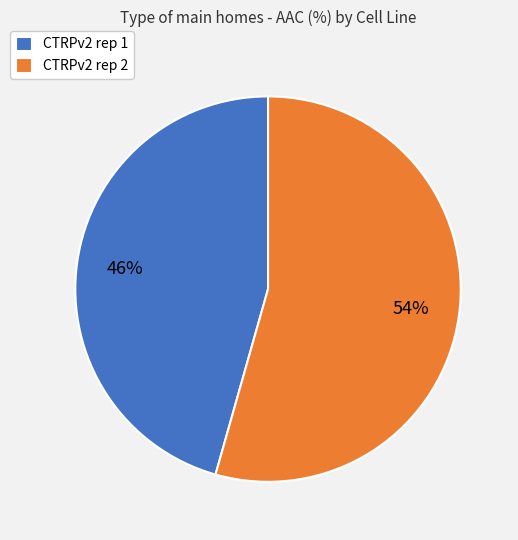

The CTRPv2 rep 1 slice represents 46% of the pie. True or false?

True